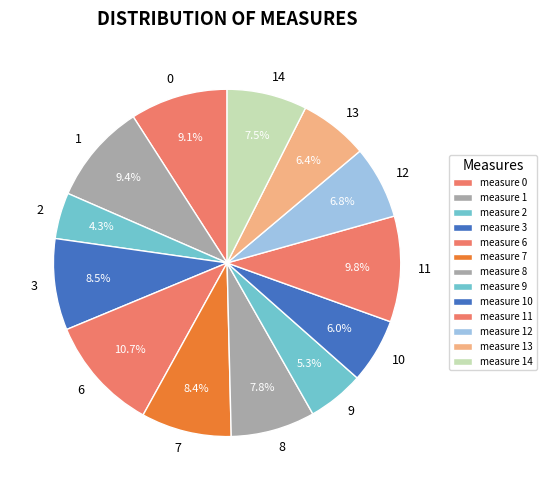

How many slices are in this pie chart?

13